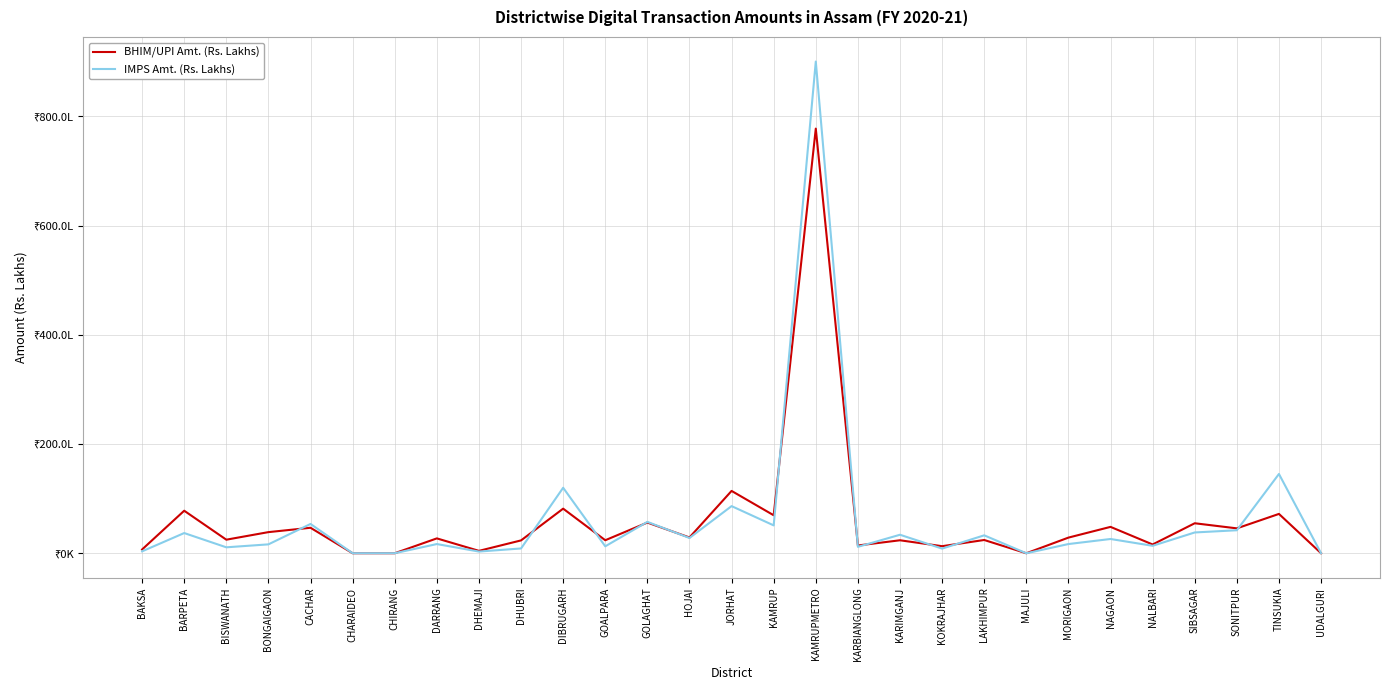

List the series in order of their peak value, lowest first.

BHIM/UPI Amt. (Rs. Lakhs), IMPS Amt. (Rs. Lakhs)